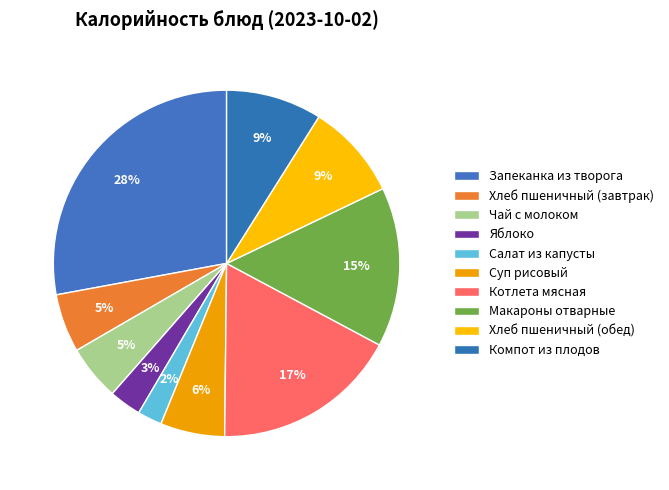

How much of the chart is everything except Яблоко?

97.0%